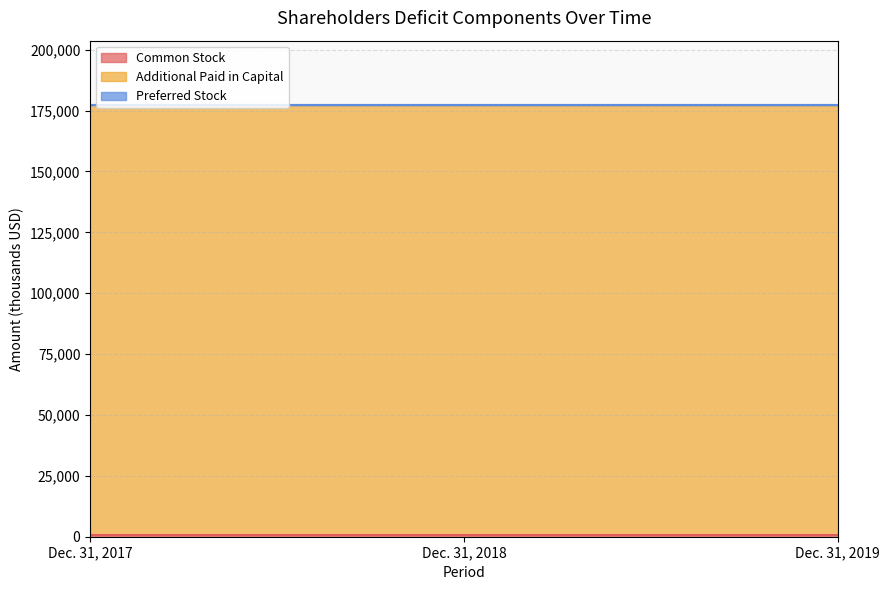

True or false: Additional Paid in Capital has a value of 176438 at Dec. 31, 2018.

True